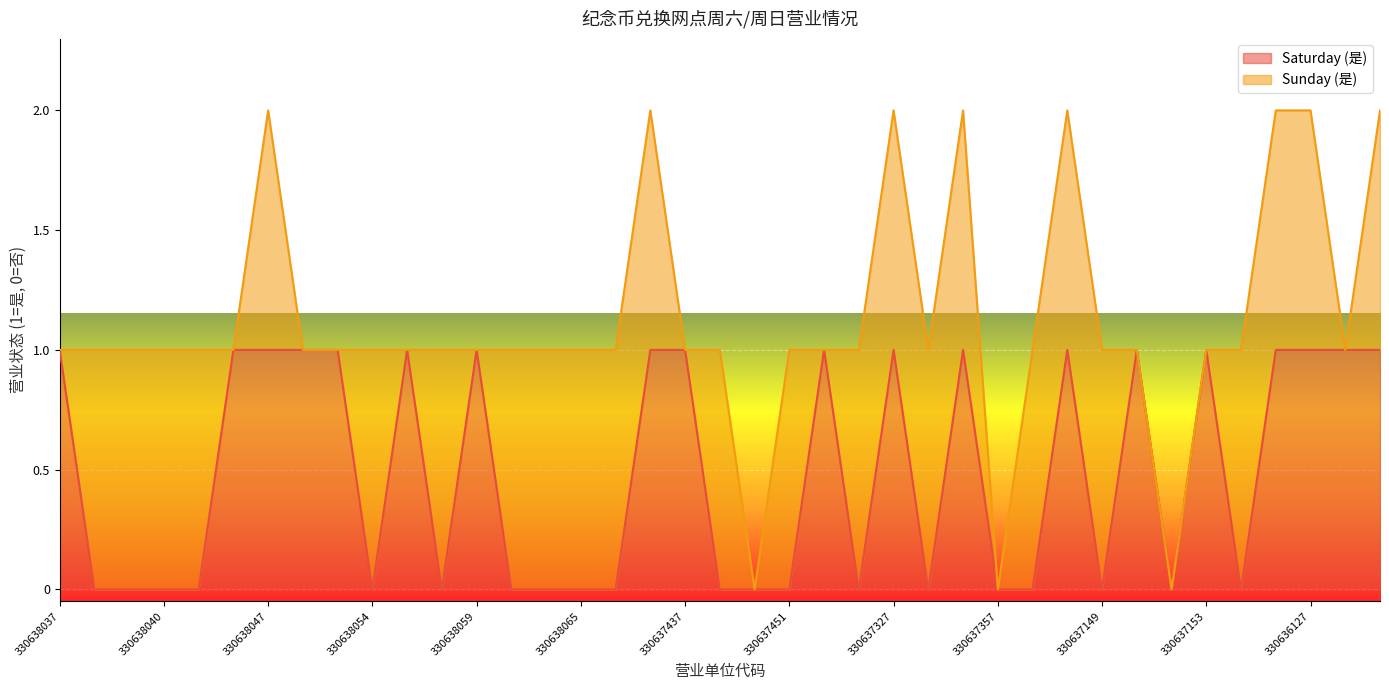

The chart shows a value of 0 at 330638063. True or false?

False